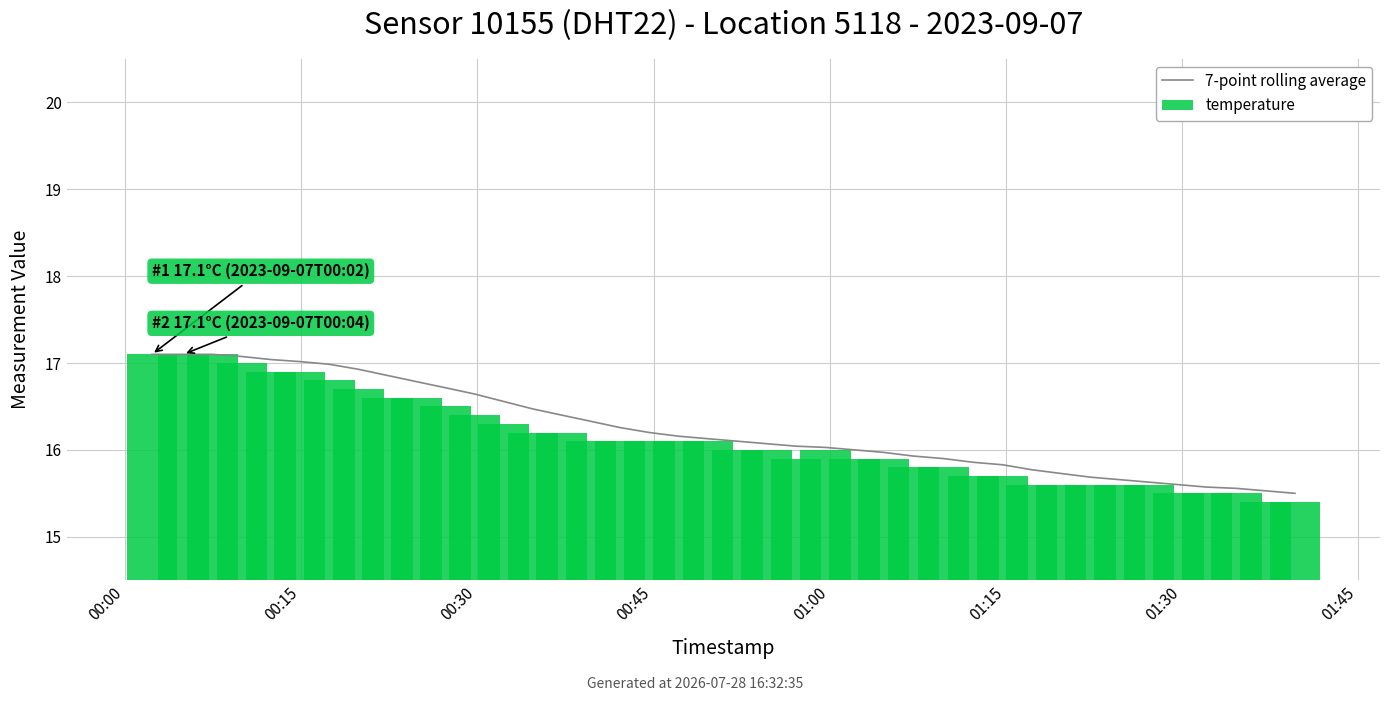

At which category is the sum across all series the highest?

00:00